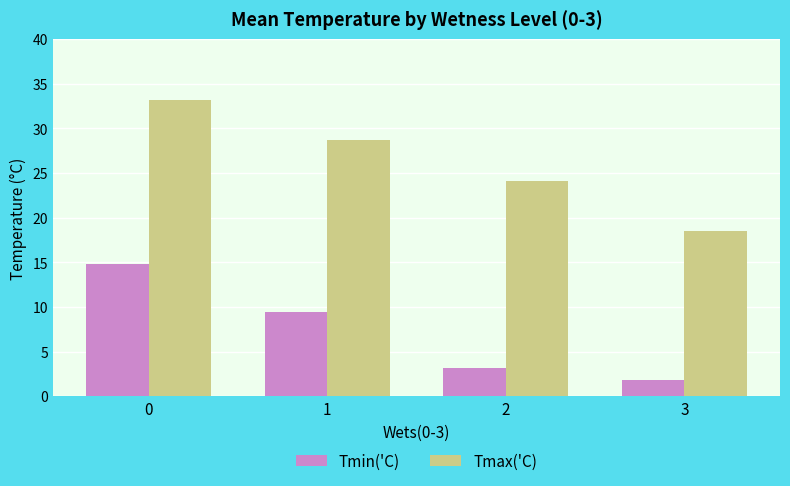

How many groups of bars are there?

4